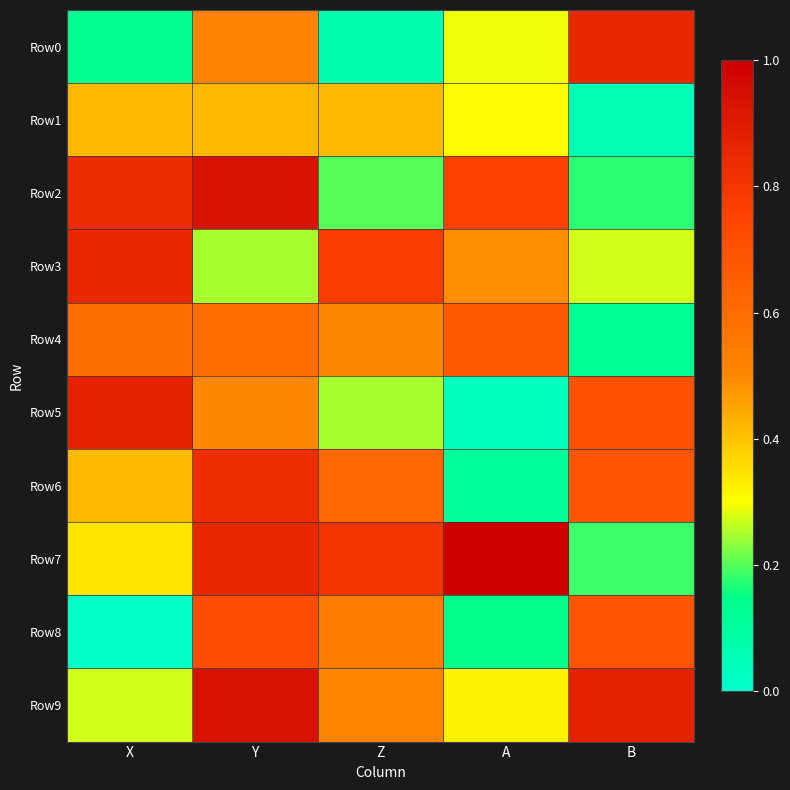

At which category does the chart reach its peak across all series?

A